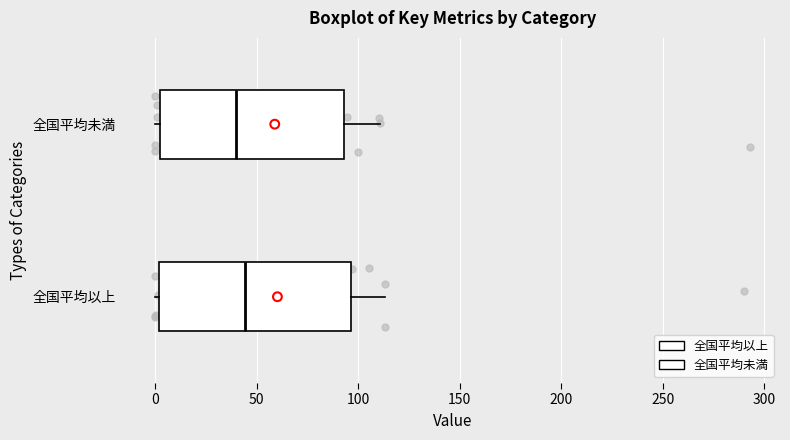

Reading bottom to top, transcribe this box plot: for each box, give where its median line is, the range the box spans, and where its two whiskers end, as read against the x-axis. The values are not printed on the chart, so give them approximately, as read against the axis.

全国平均以上: median 45, box 0 to 95, whiskers 0 (just left of the box's left edge) to 115
全国平均未満: median 40, box 0 to 95, whiskers 0 (just left of the box's left edge) to 110